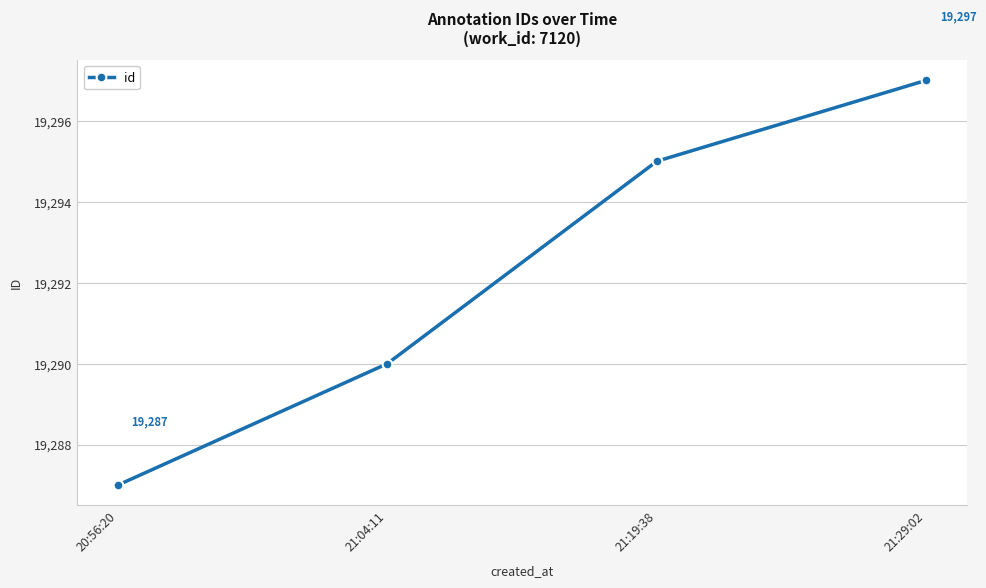

List the labels in order of value, smallest first.

20:56:20, 21:04:11, 21:19:38, 21:29:02